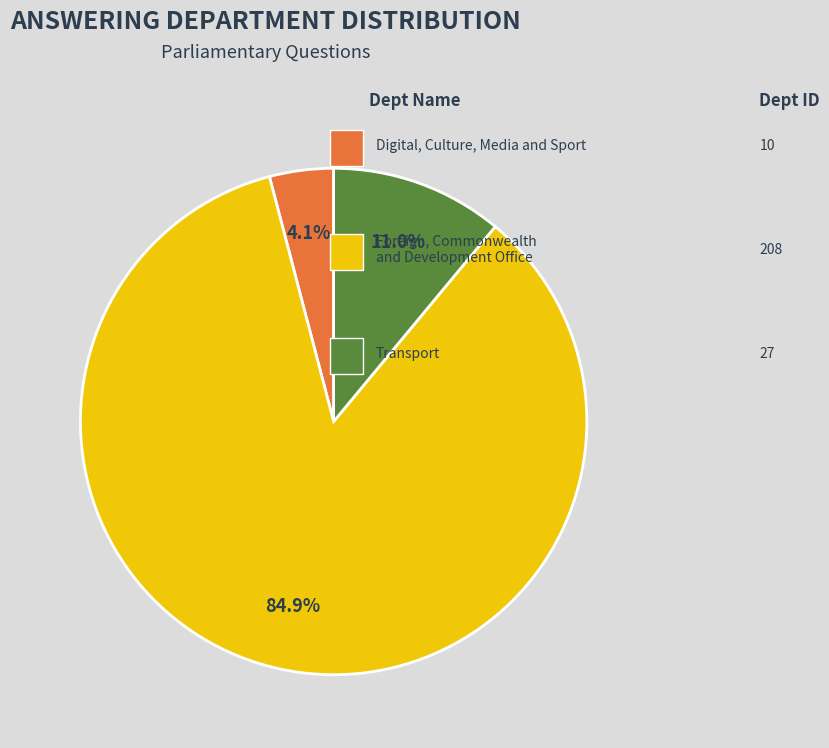

How many slices are in this pie chart?

3